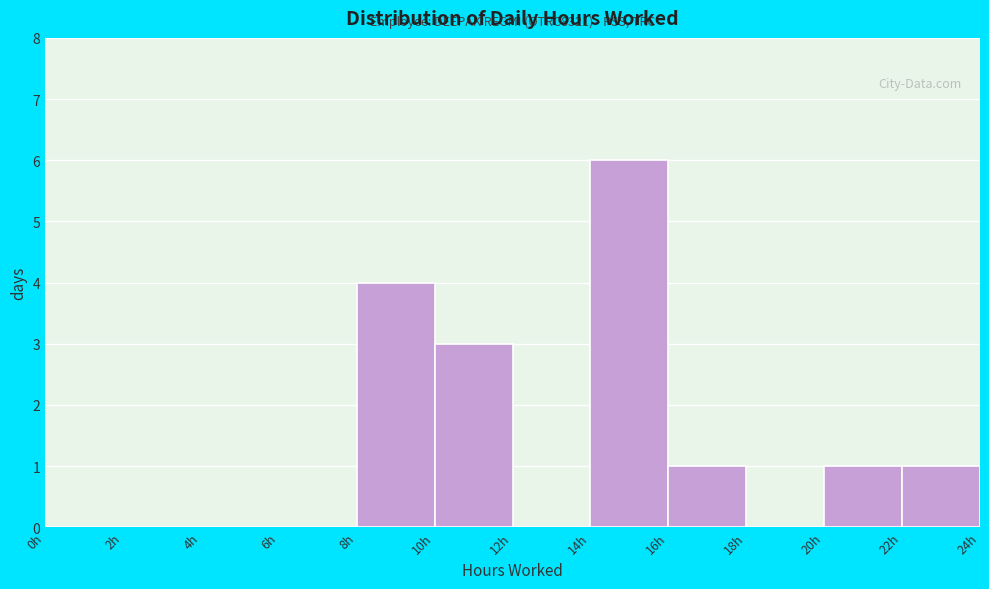

Over which range of the x-axis is the bar tallest?

14 to 16